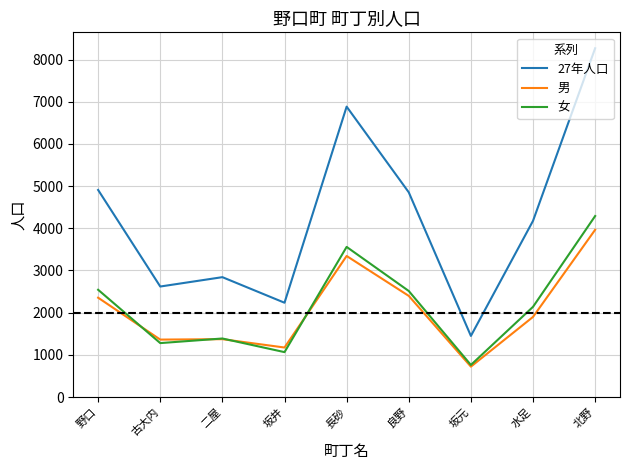

Between 古大内 and 水足, which series saw the biggest shift?

27年人口